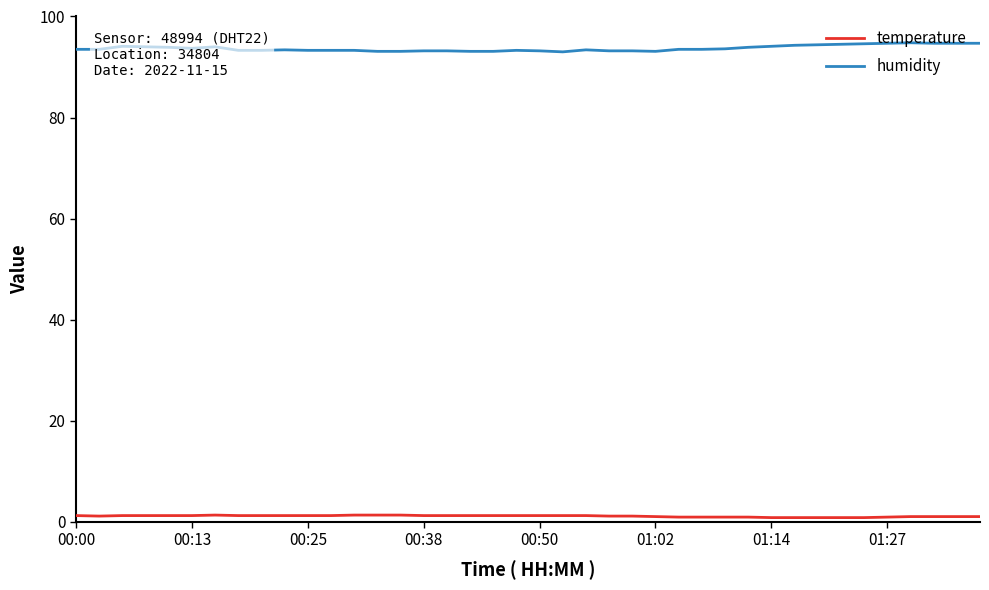

List the series in order of their overall mean, lowest first.

temperature, humidity